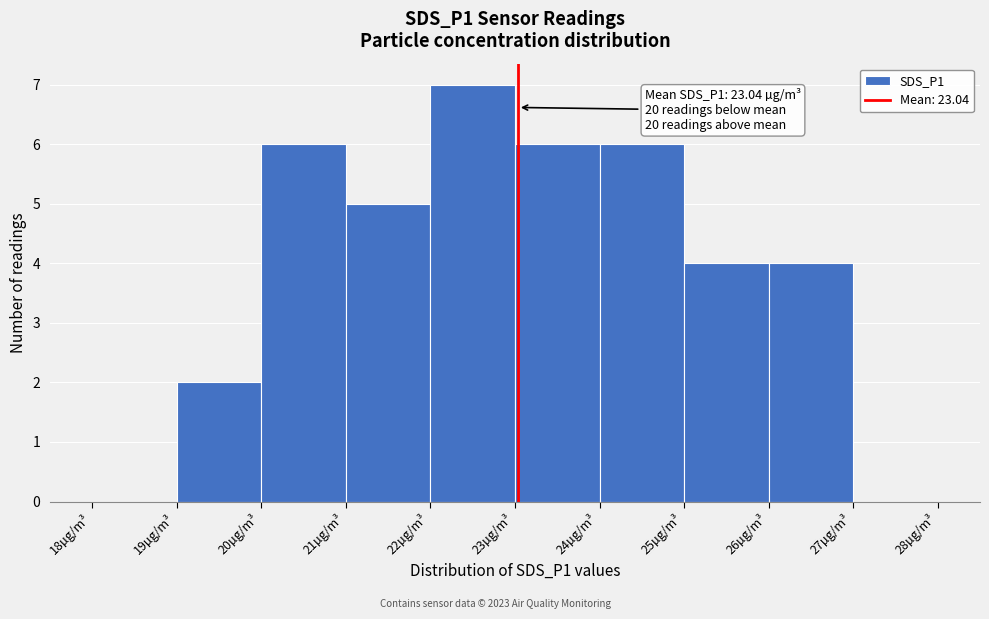

Over which range of the x-axis is the bar tallest?

22 to 23